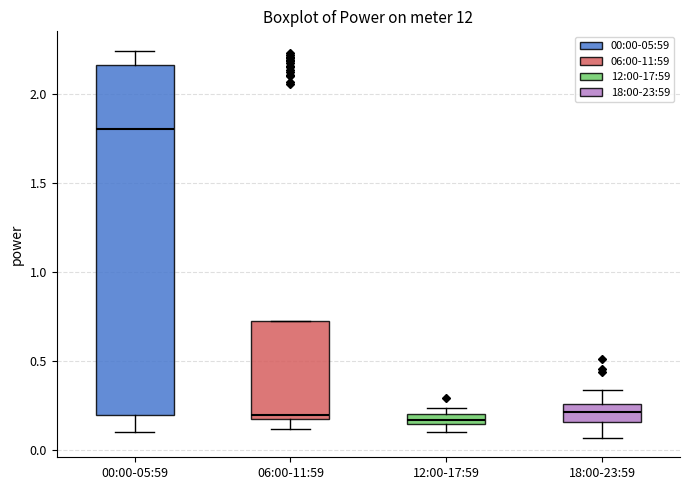

Comparing the boxes themselves (not the whiskers), which one is the tallest?

00:00-05:59